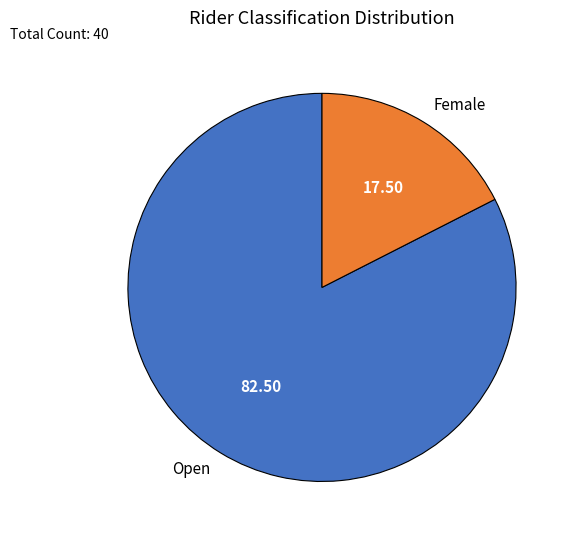

Which category has the smallest portion of the pie?

Female